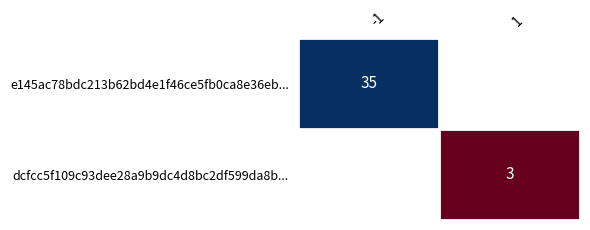

Is the value of dcfcc5f109c93dee28a9b9dc4d8bc2df599da8b... at 1 greater than the value of e145ac78bdc213b62bd4e1f46ce5fb0ca8e36eb... at -1?

No